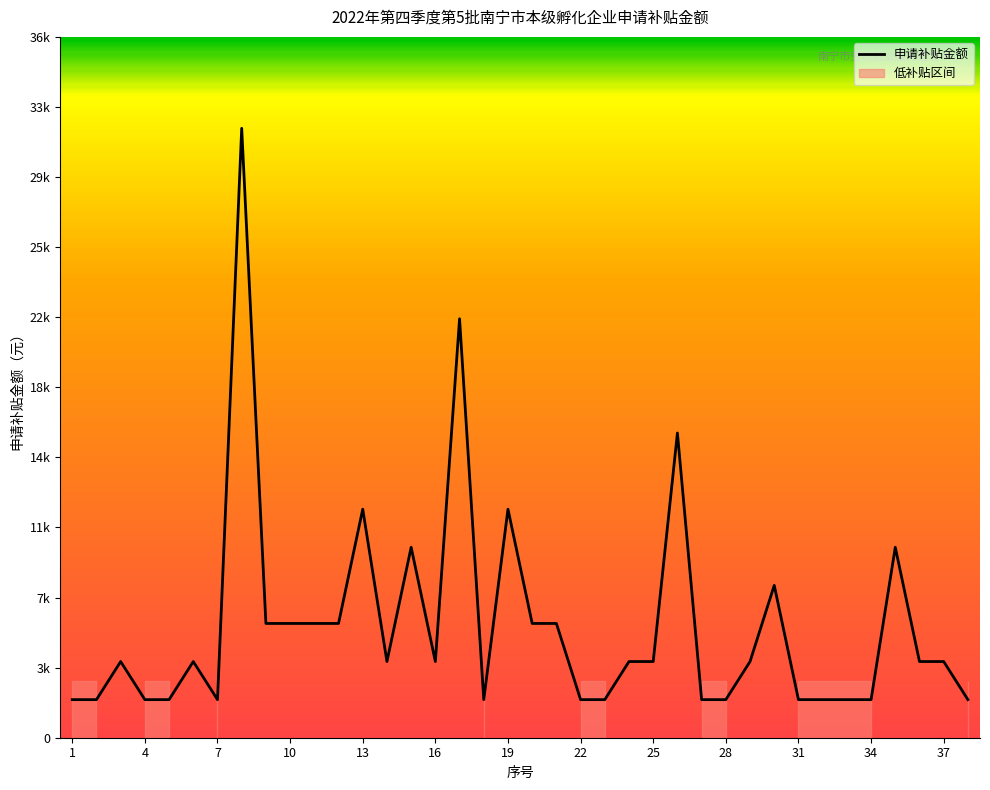

Does the chart display data point markers on the line(s)?

No